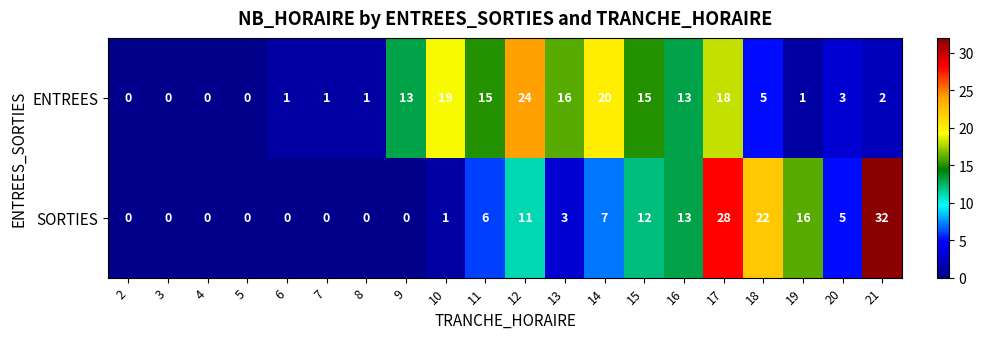

The value of ENTREES at 2 is 11. True or false?

False